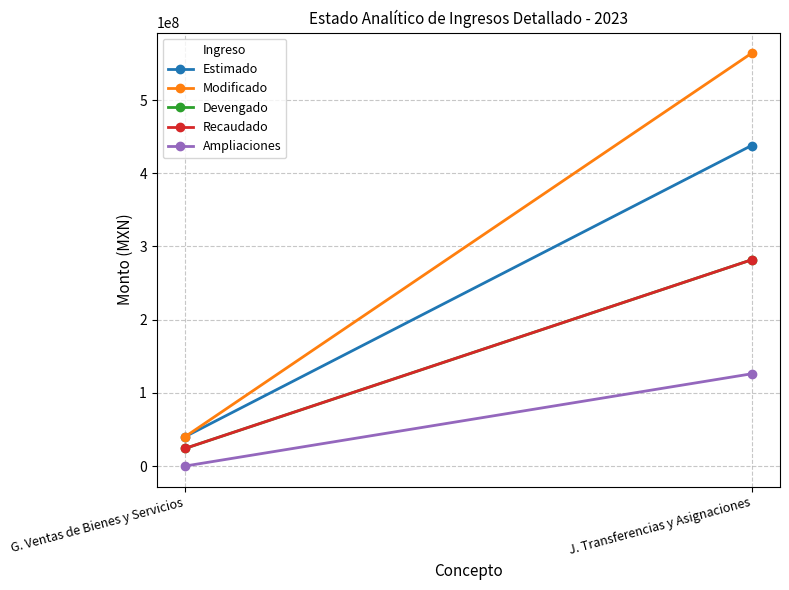

What is the difference between the Devengado values at J. Transferencias y Asignaciones and G. Ventas de Bienes y Servicios?

257724565.4